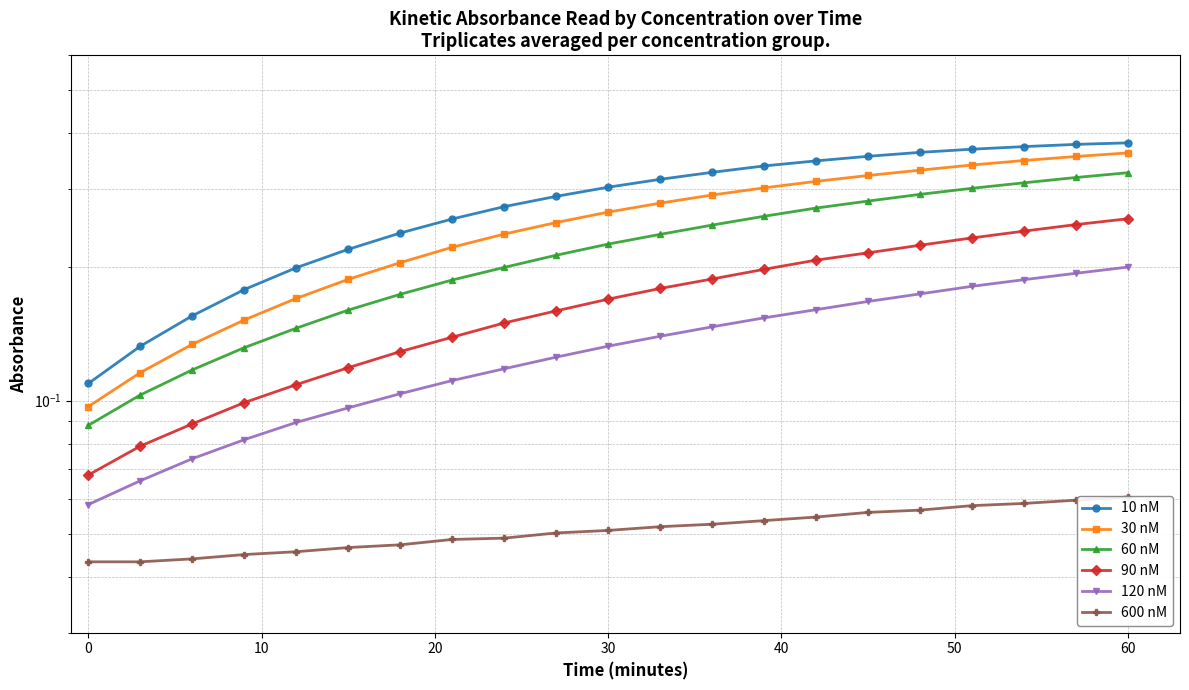

What is the average value of the 600 nM series?

0.1